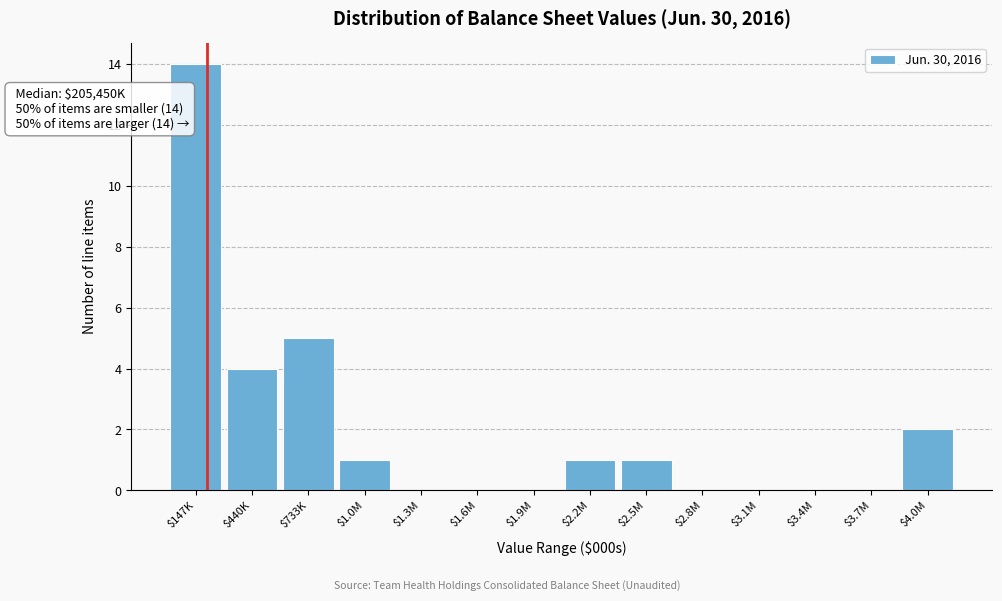

What value does the data have at $147K, to the nearest 10?

10